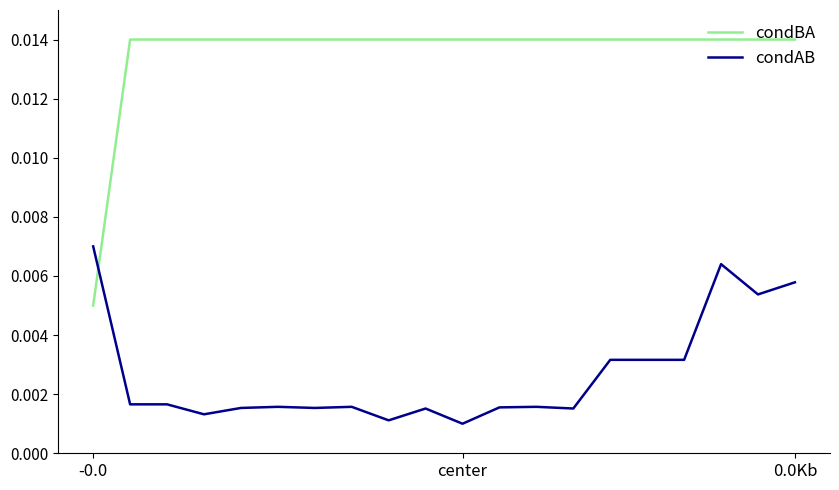

How many intersections are there between condAB and condBA?

1